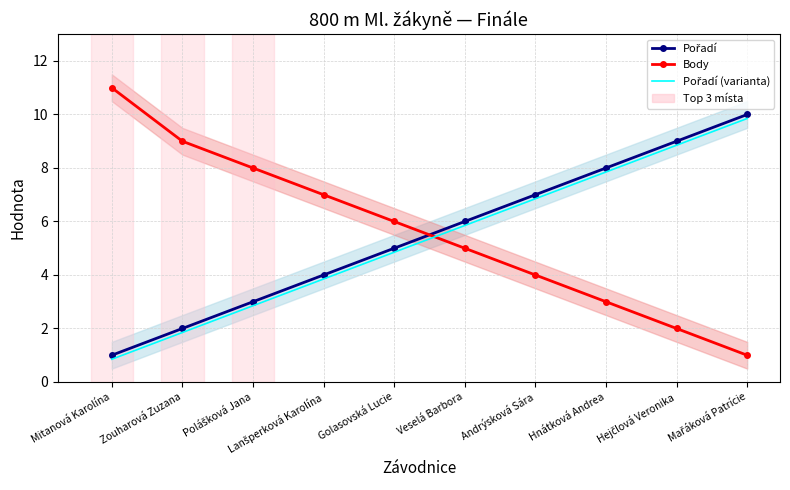

What value does the Body series have at Lanšperková Karolína?

7.0